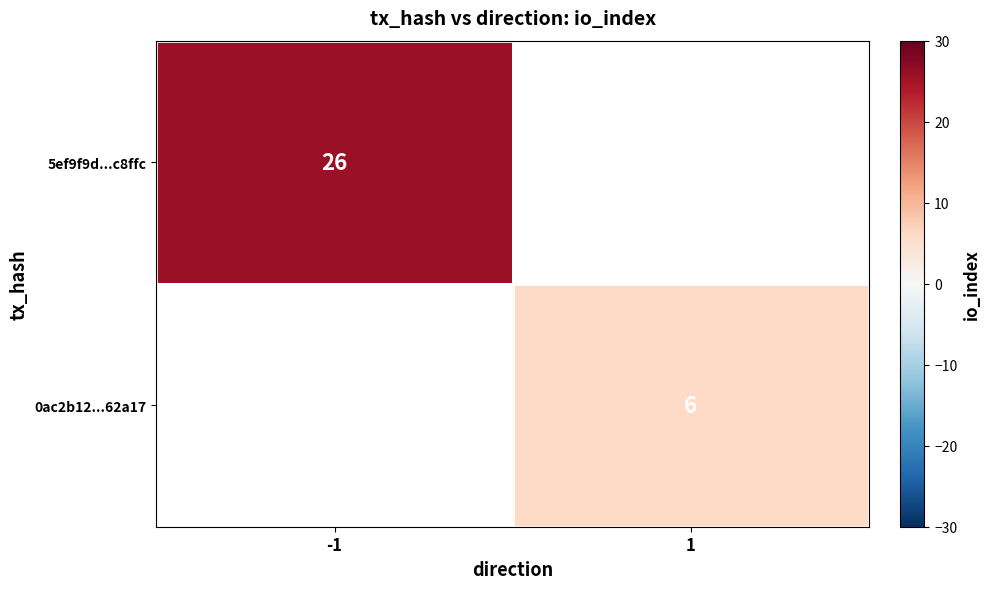

Is the value of 0ac2b12...62a17 at 1 greater than the value of 5ef9f9d...c8ffc at -1?

No